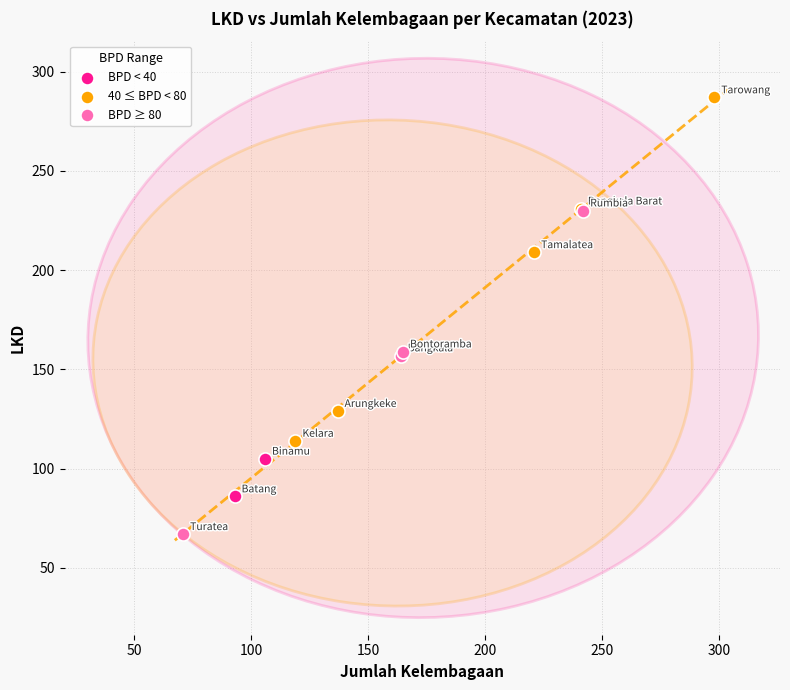

What are all the series names shown in the legend?

BPD < 40, 40 ≤ BPD < 80, BPD ≥ 80